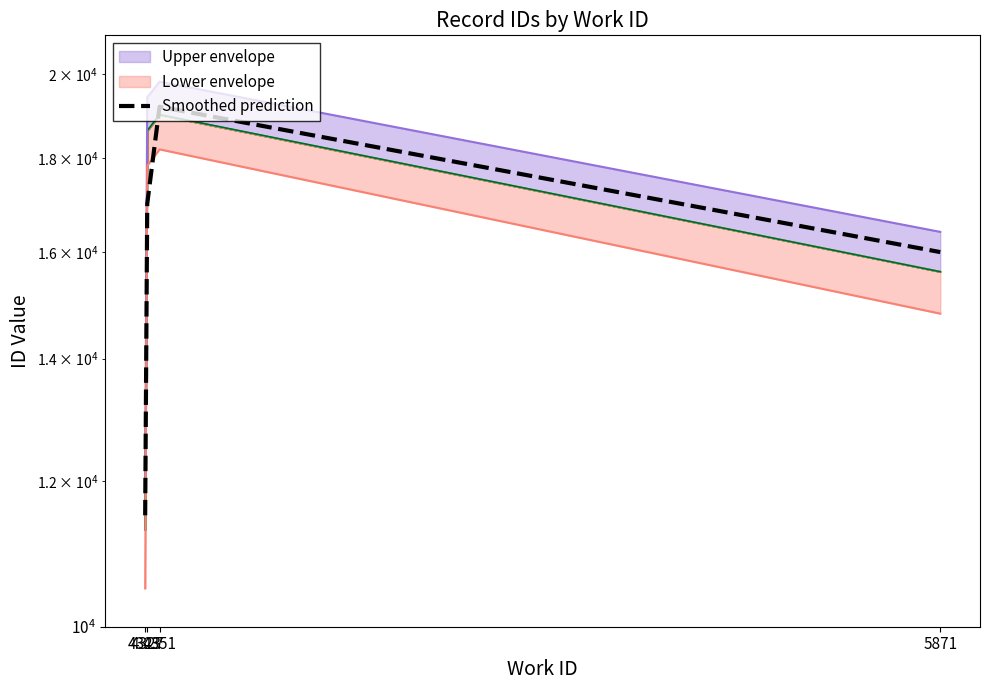

How many values are below 17000?

2